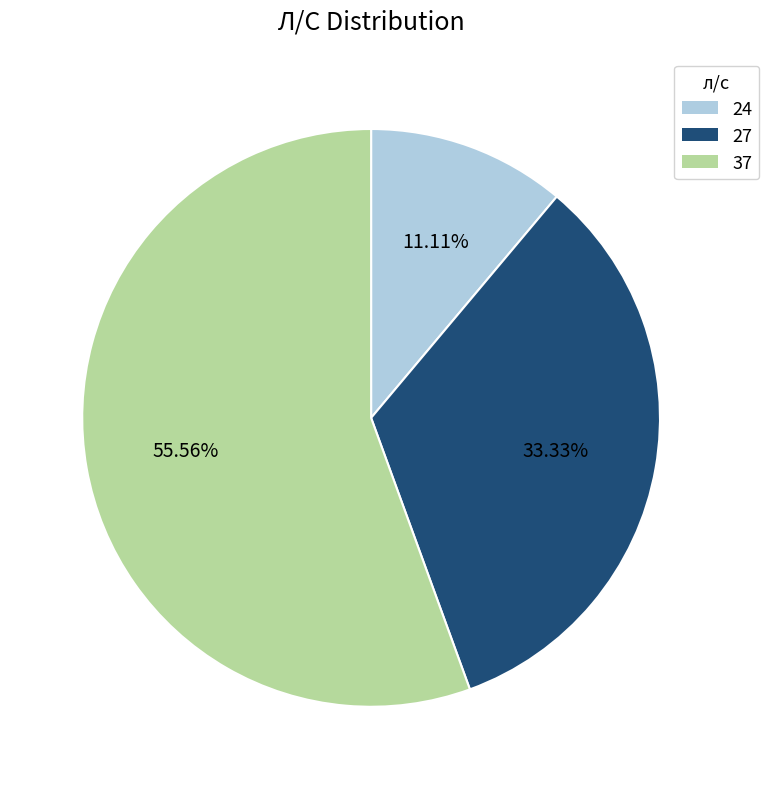

Rank the categories by value from highest to lowest.

37, 27, 24